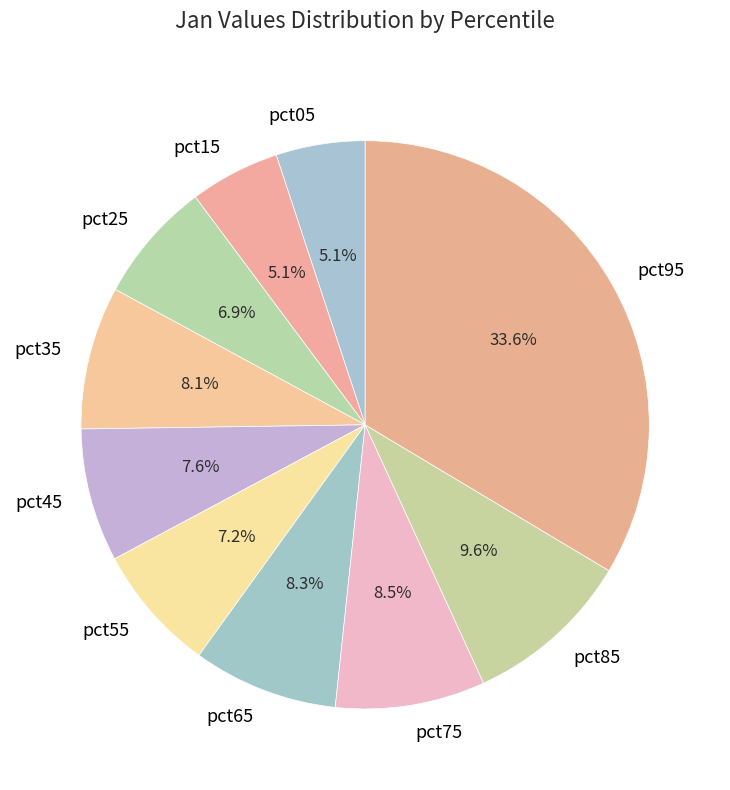

Is pct75 the majority of the pie?

No